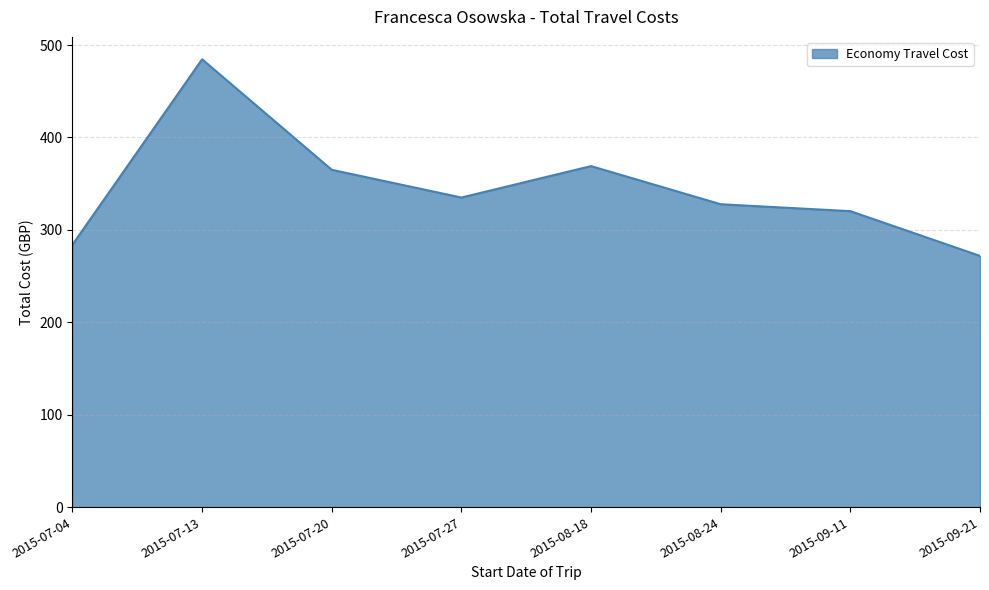

What is the difference between the values at 2015-07-04 and 2015-07-13?

200.6